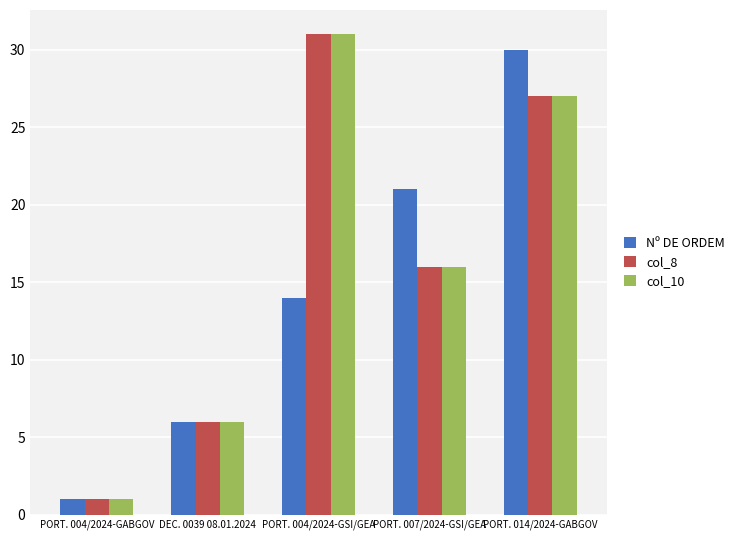

How many values in the col_8 series are below 16?

2